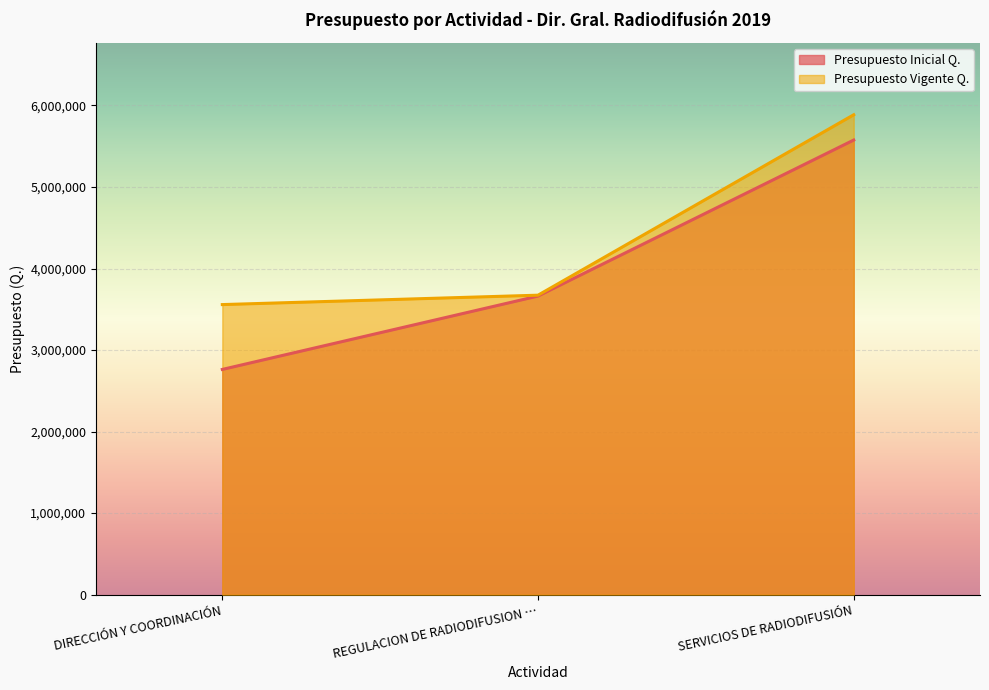

What are all the series names shown in the legend?

Presupuesto Inicial Q., Presupuesto Vigente Q.